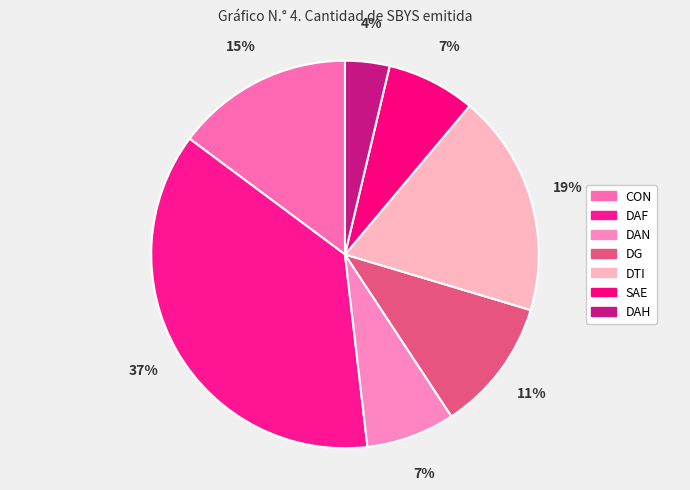

How many slices are in this pie chart?

7